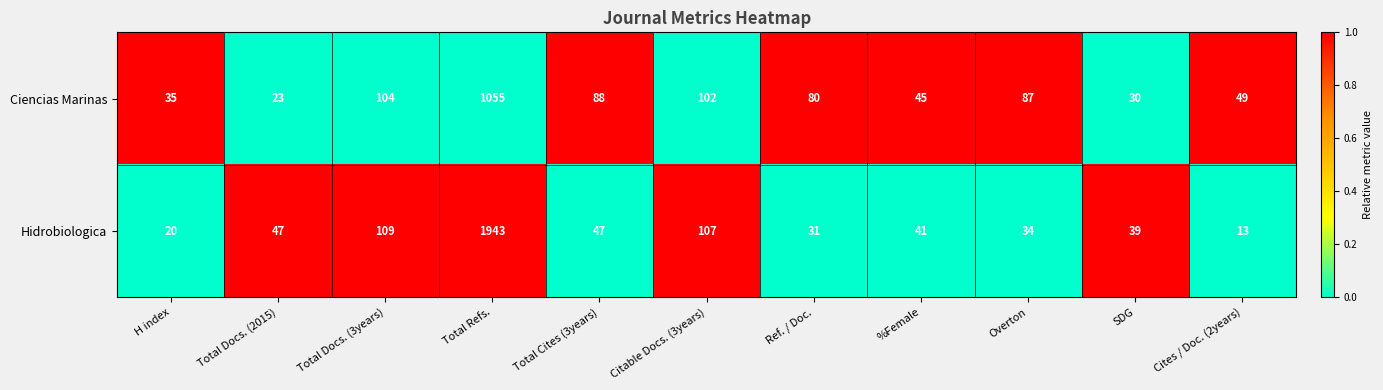

How many distinct data groups are displayed?

2